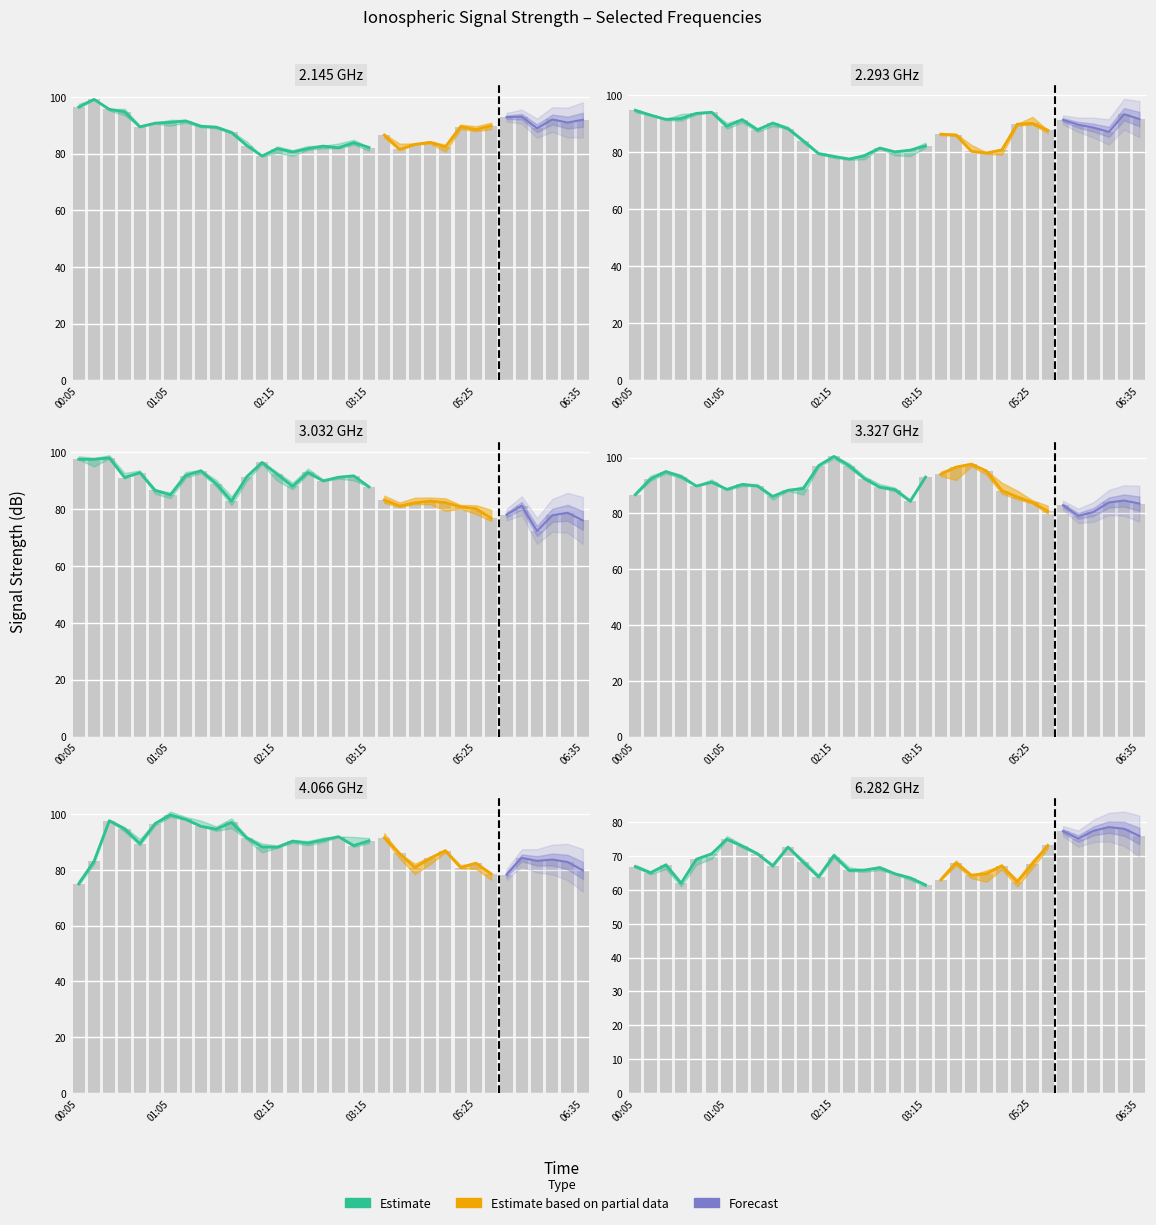

The 3.032 series shows 97.5 at 1998/01/09 00:15. True or false?

True